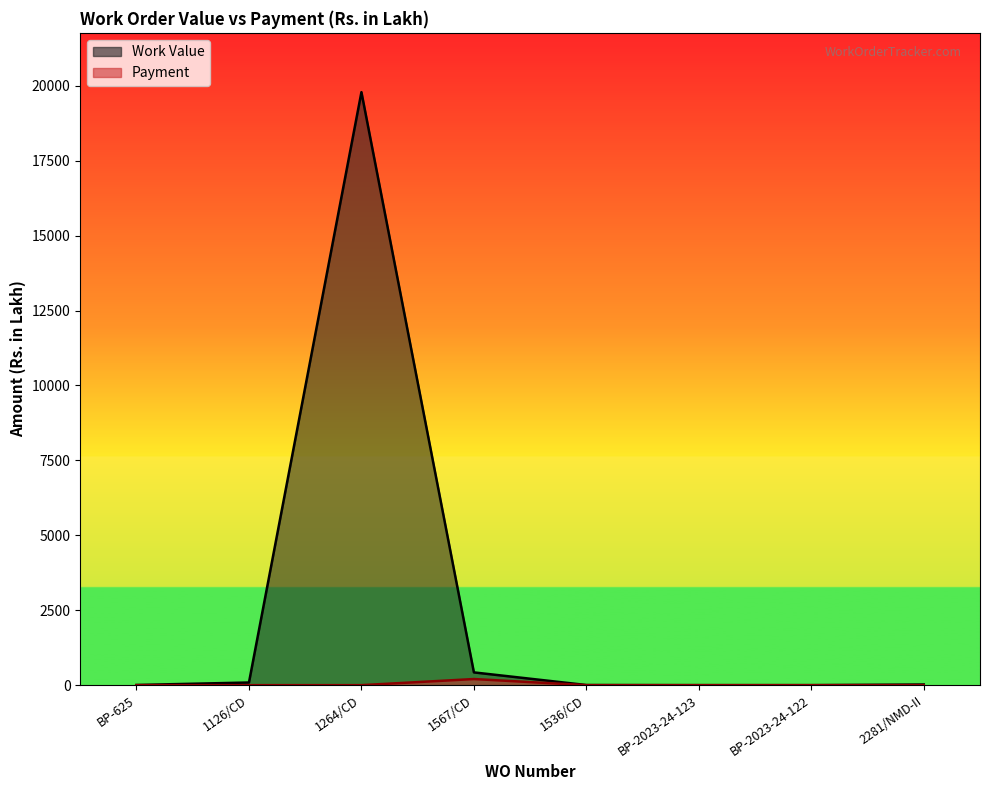

True or false: Work Value has more than 0 points higher than both neighbors.

True